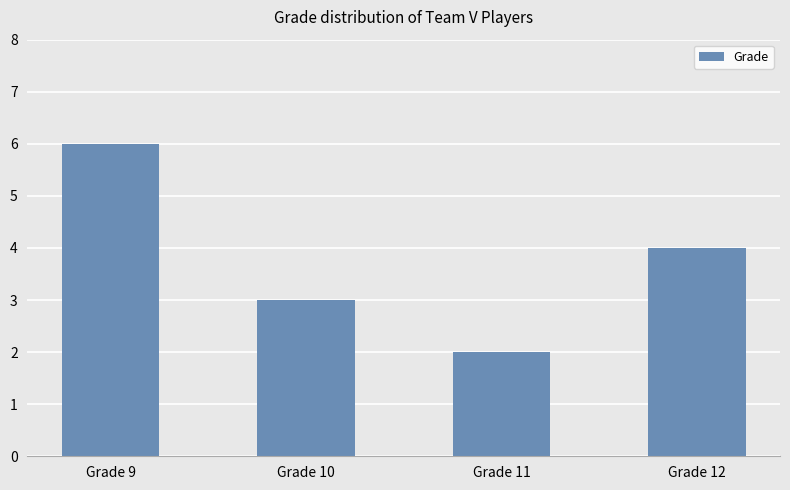

How many series are shown in this chart?

1